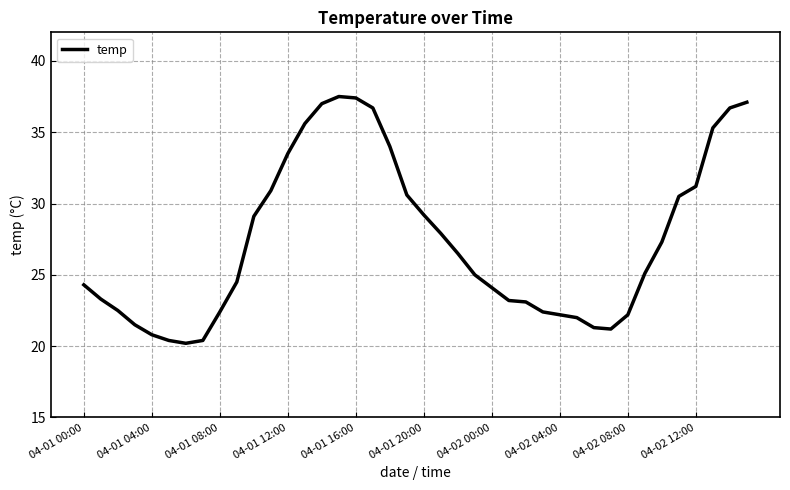

What is the smallest value displayed?

20.2